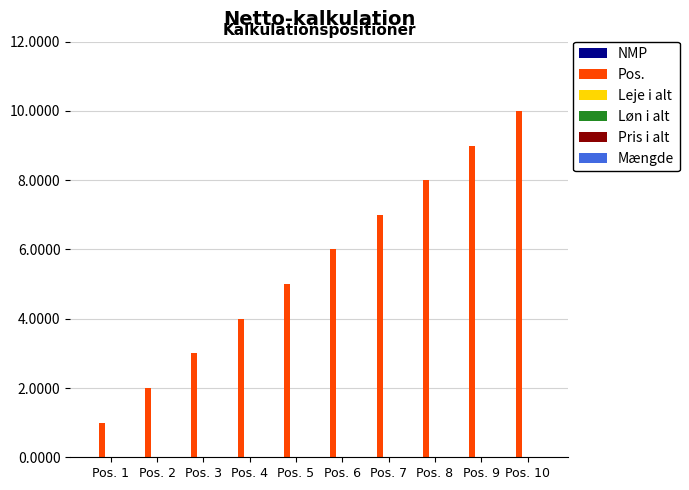

The chart shows a value of 2 at Pos. 2. True or false?

True